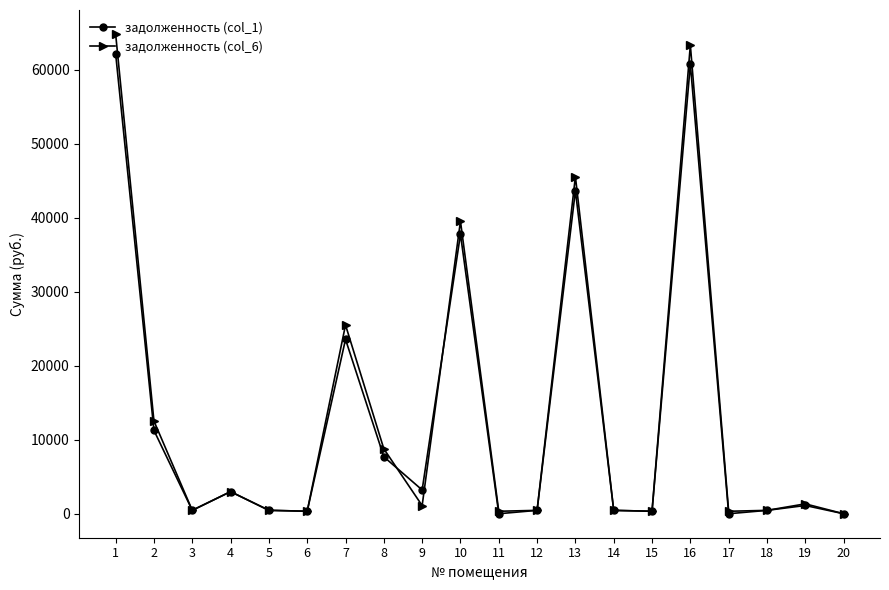

What is the maximum value shown in the chart?

64841.7